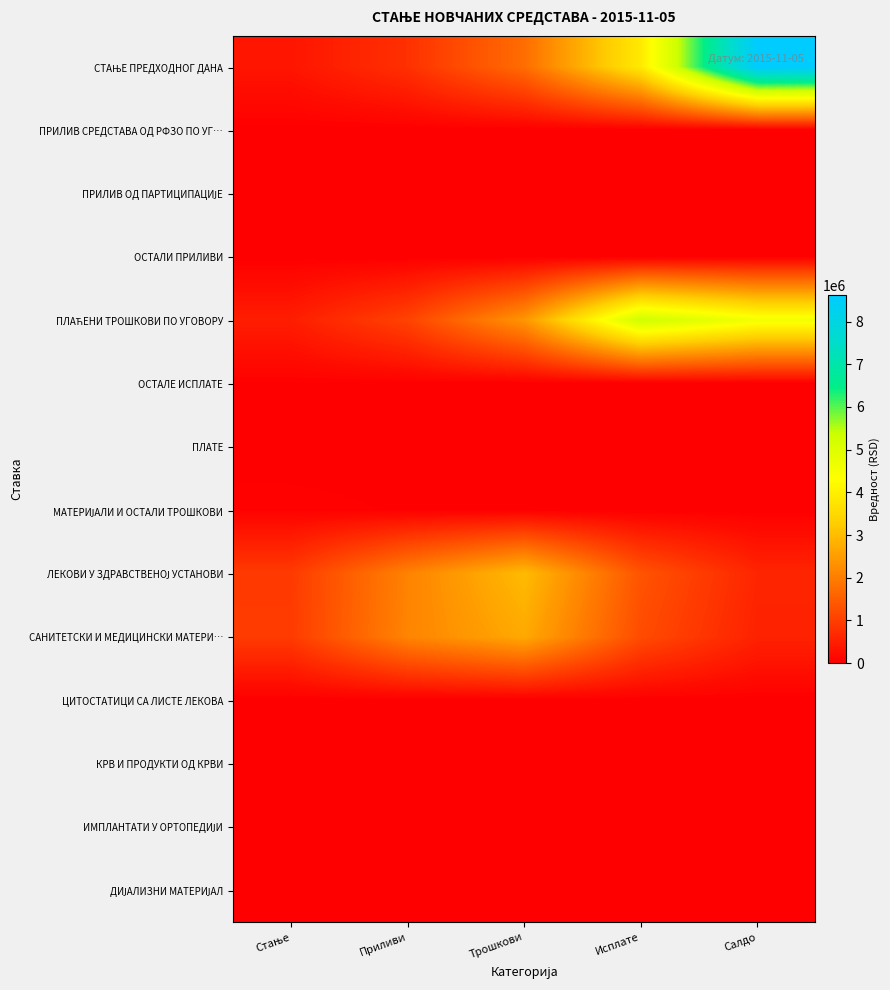

Between Приливи and Трошкови, which is larger?

Трошкови